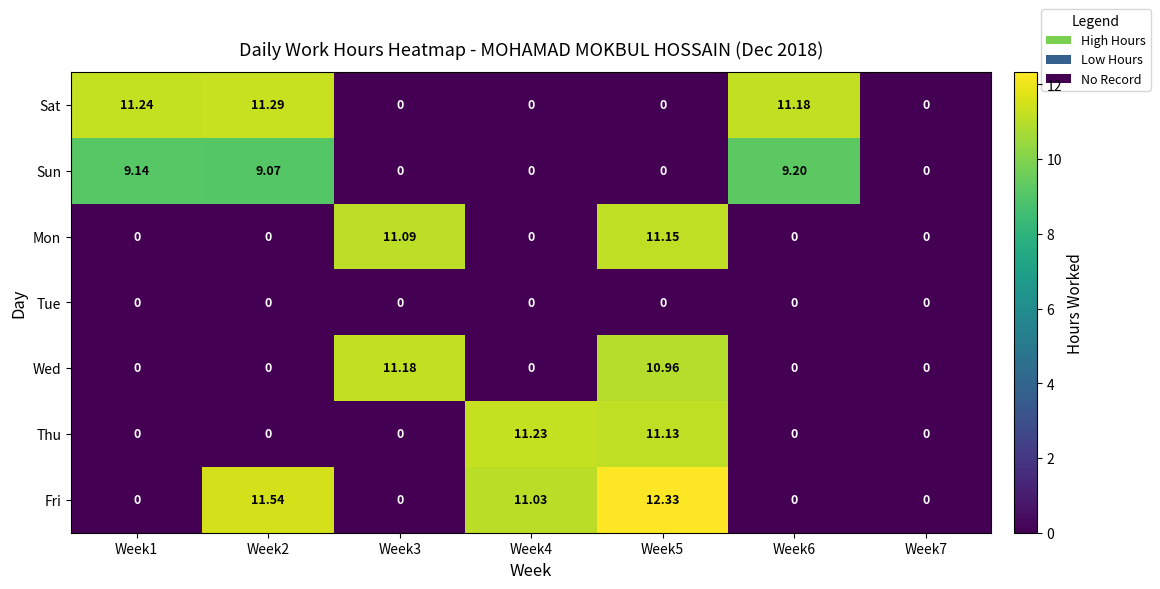

Which series has the largest total across all categories?

Fri